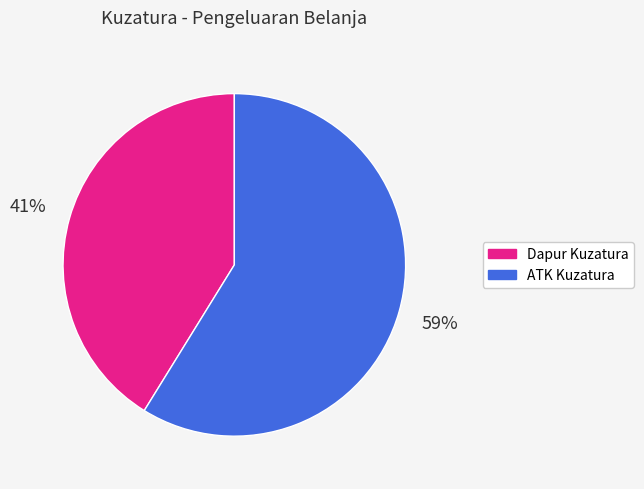

What is the majority slice?

ATK Kuzatura